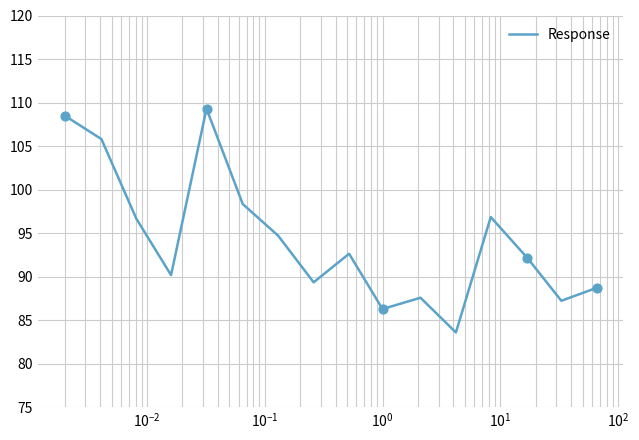

What is the difference between the maximum and minimum values?

25.7